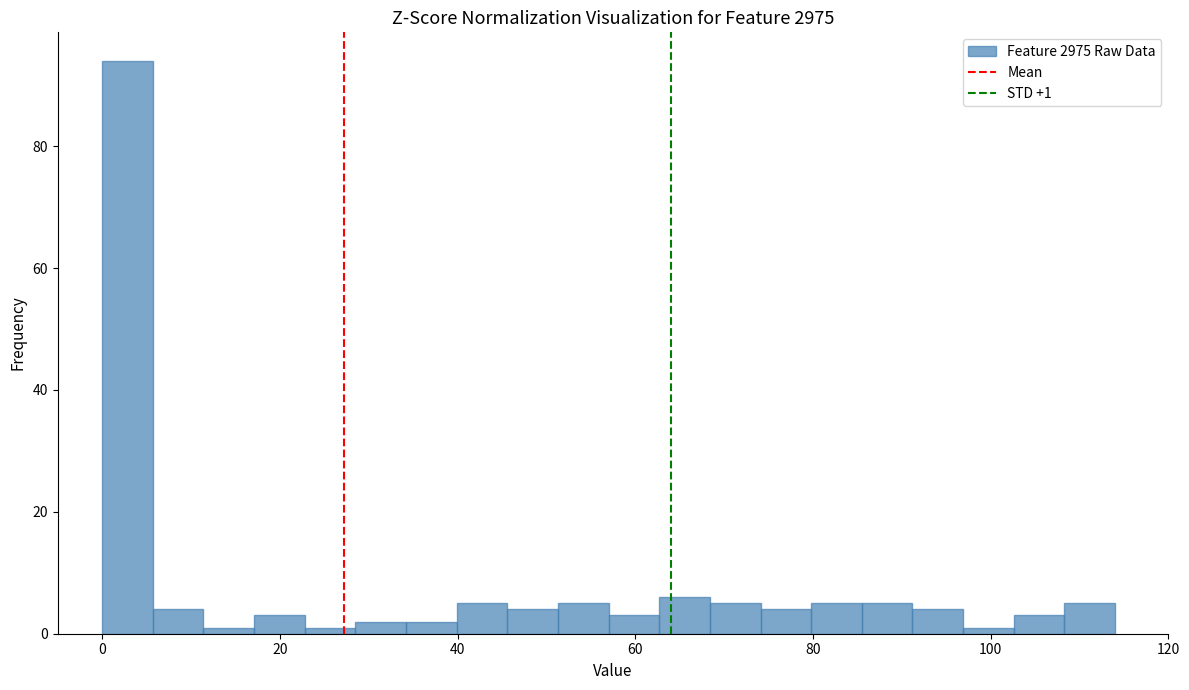

Read against the x-axis, roughly where is the centre of the tallest bar?

2